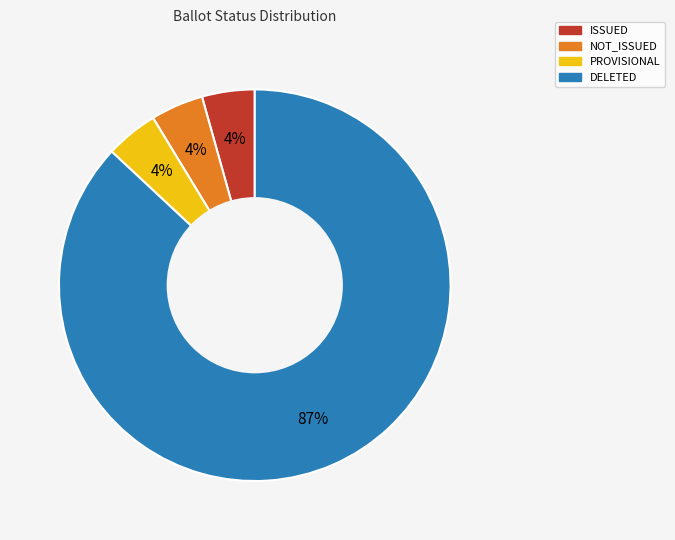

Does any single category account for the majority?

Yes